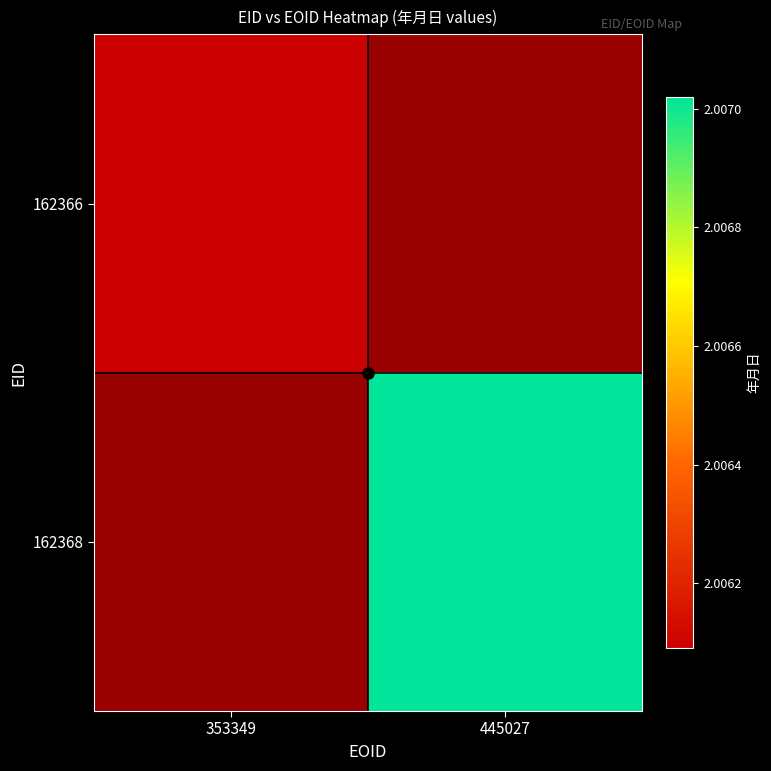

What is the maximum value shown in the chart?

20070200.0